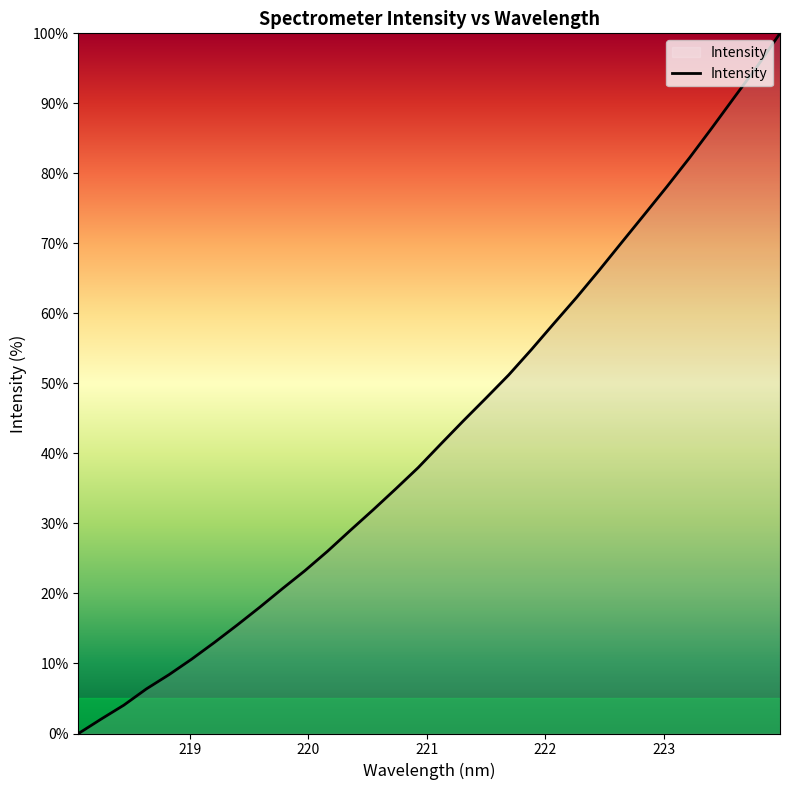

What is the maximum value shown in the chart?

100.0